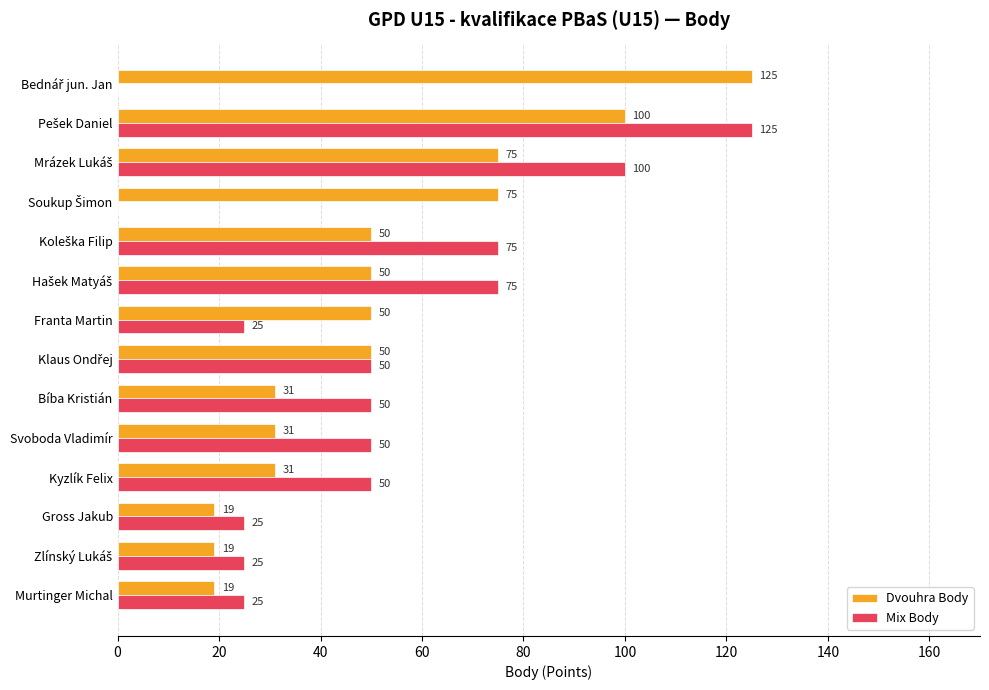

Which series has the largest total across all categories?

Dvouhra Body